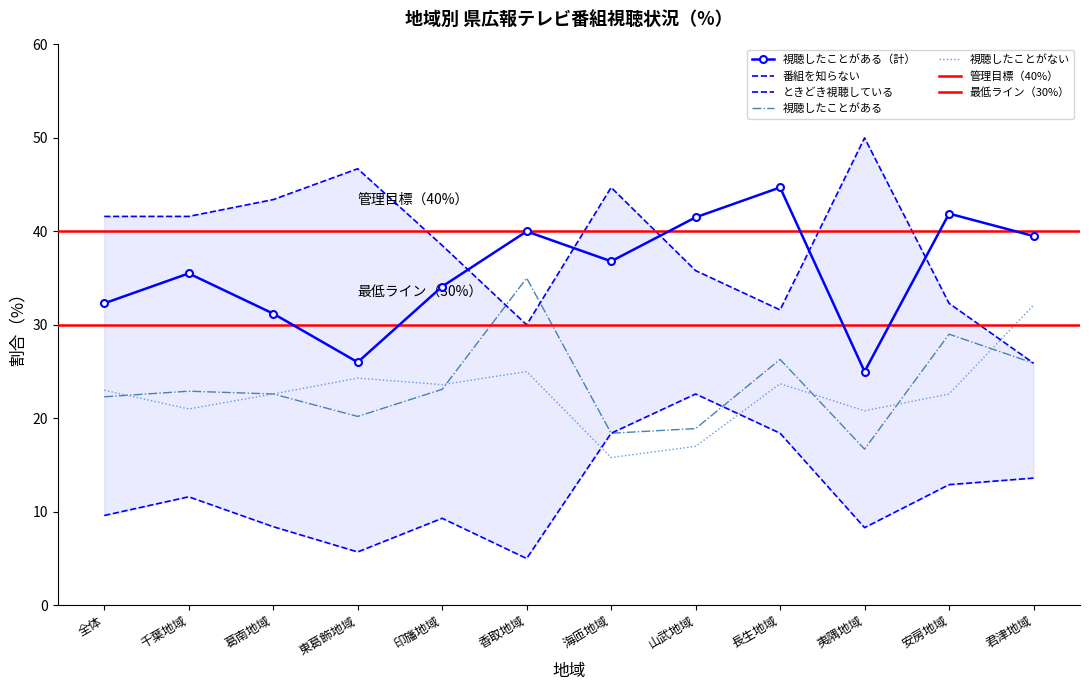

Where is the first local minimum for ときどき視聴している?

東葛飾地域